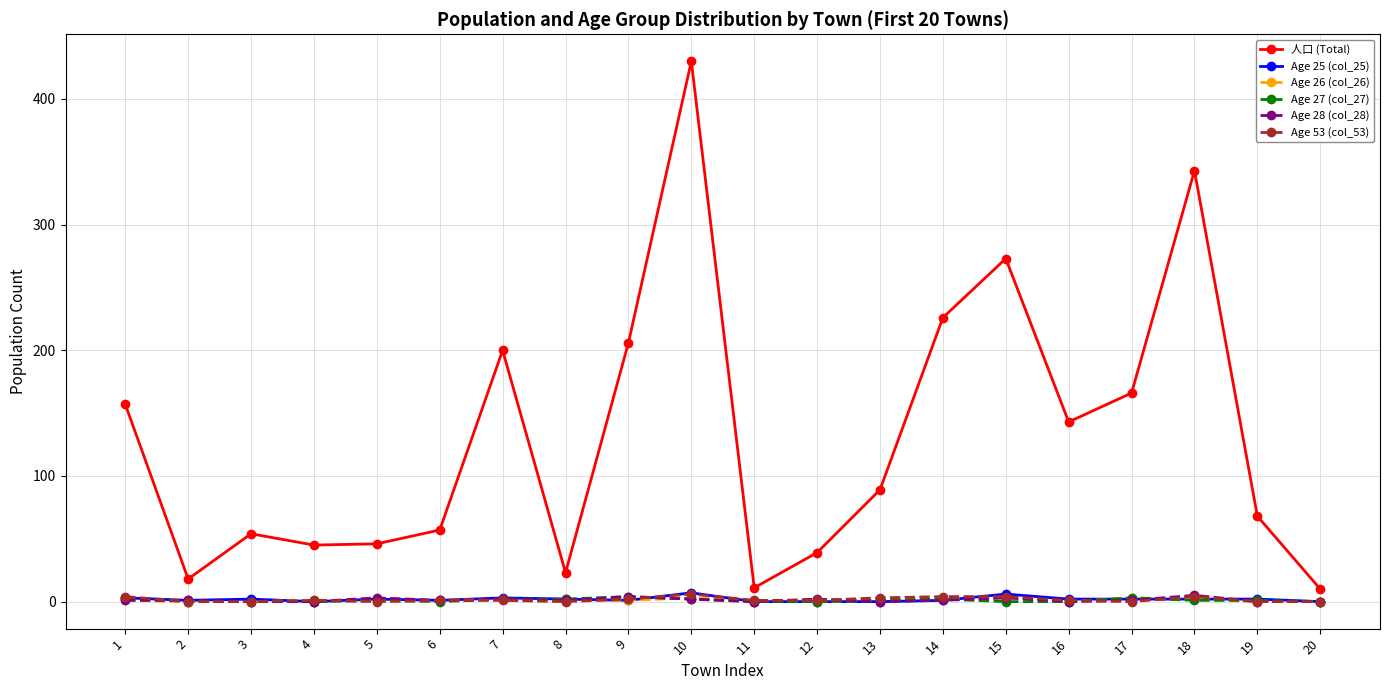

What are all the series names shown in the legend?

人口 (Total), Age 25 (col_25), Age 26 (col_26), Age 27 (col_27), Age 28 (col_28), Age 53 (col_53)